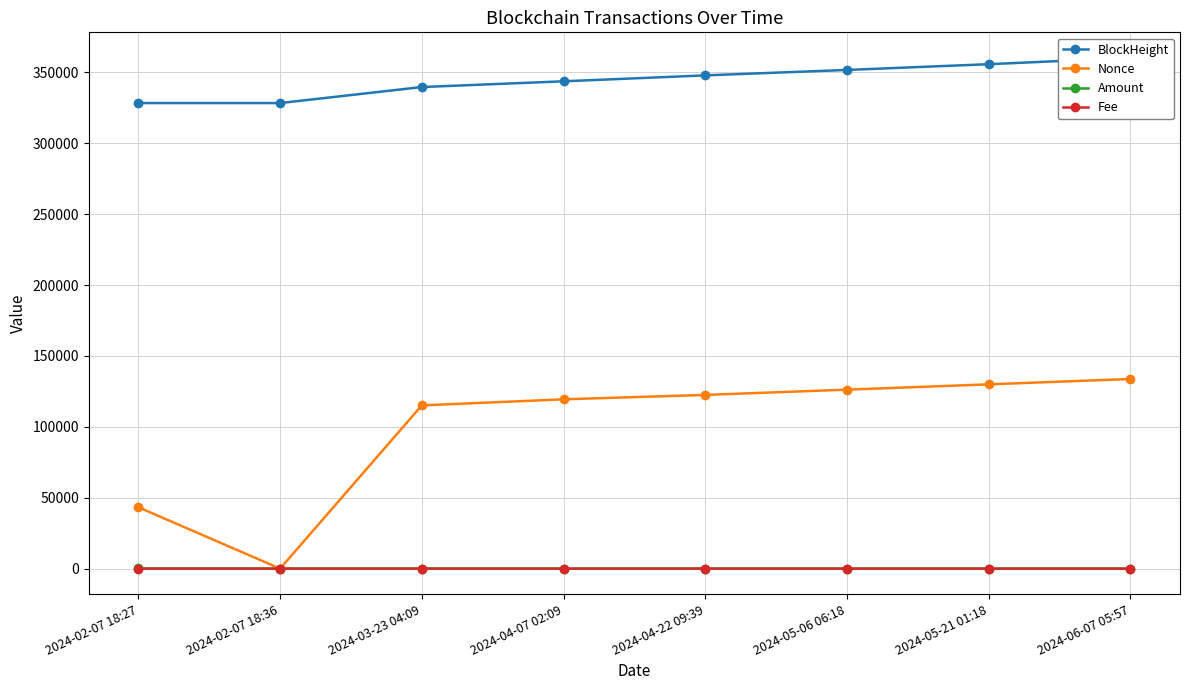

In Amount, how many points are higher than both neighbors (excluding endpoints)?

2